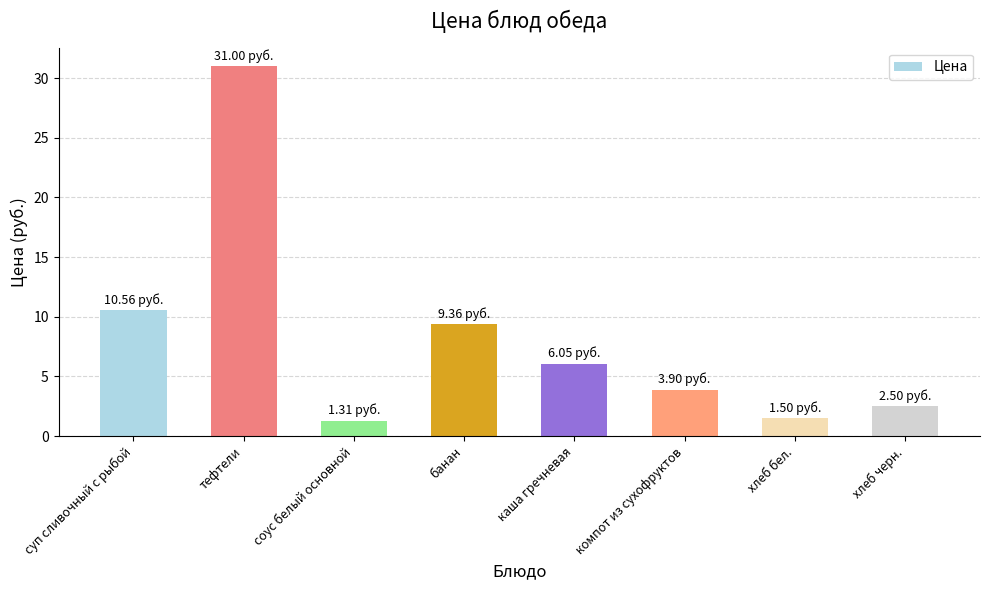

Is it true that the value at каша гречневая is 6.0?

True